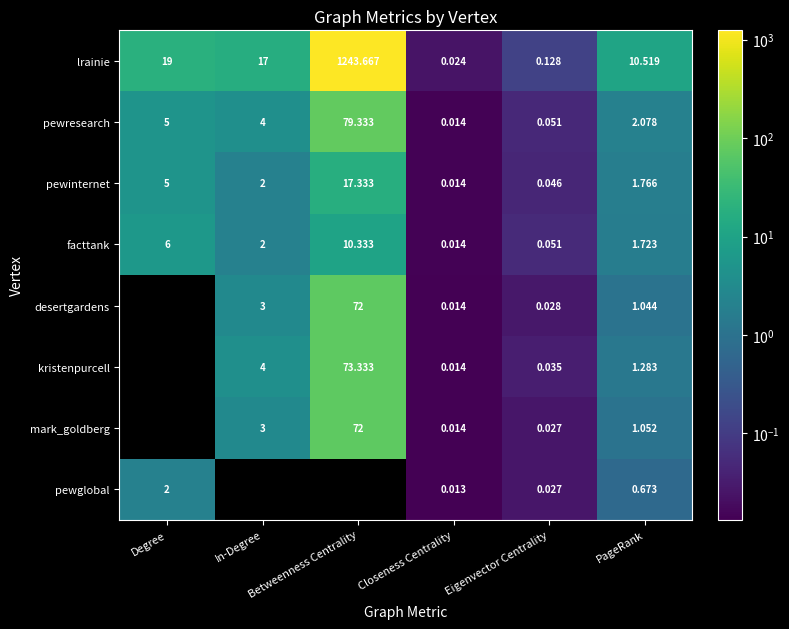

What value does the kristenpurcell series have at In-Degree?

4.0